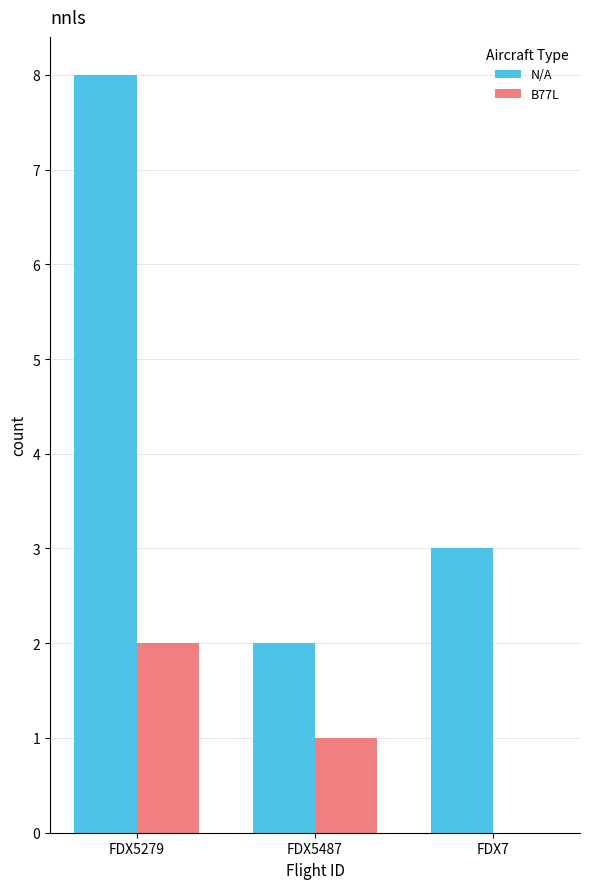

What is the sum of all N/A values?

13